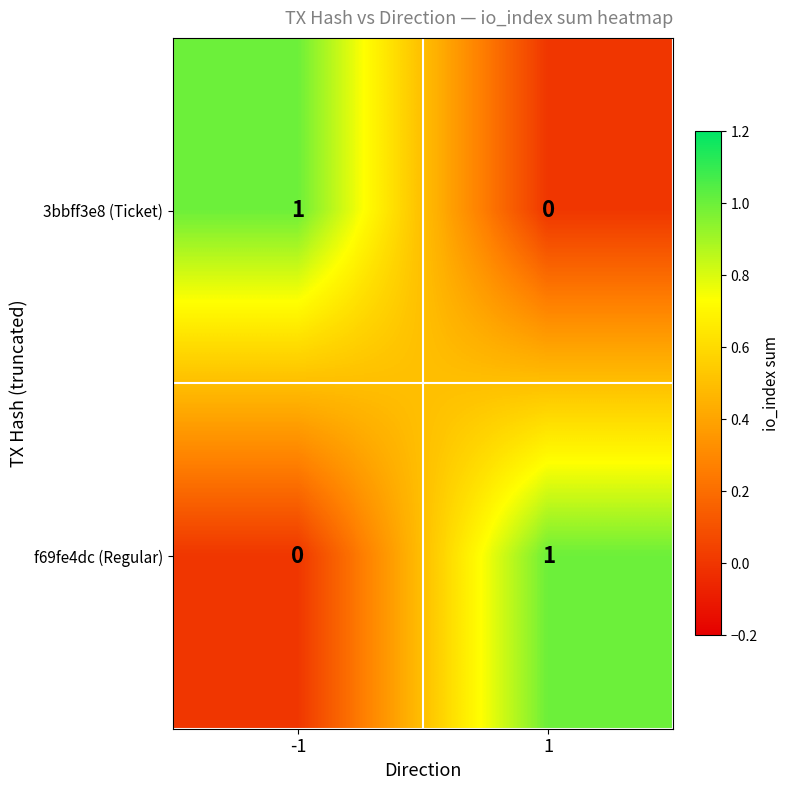

Is the value of f69fe4dc (Regular) at -1 greater than the value of 3bbff3e8 (Ticket) at -1?

No